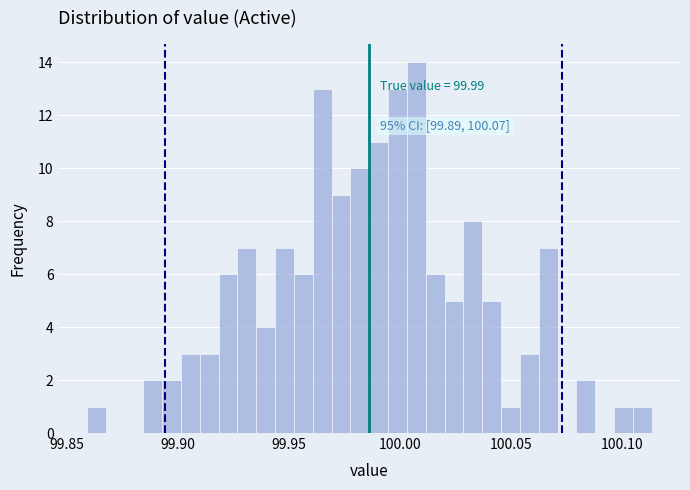

Around what value on the x-axis is the tallest bar? Give the approximate position of its centre, as read against the axis.

100.005